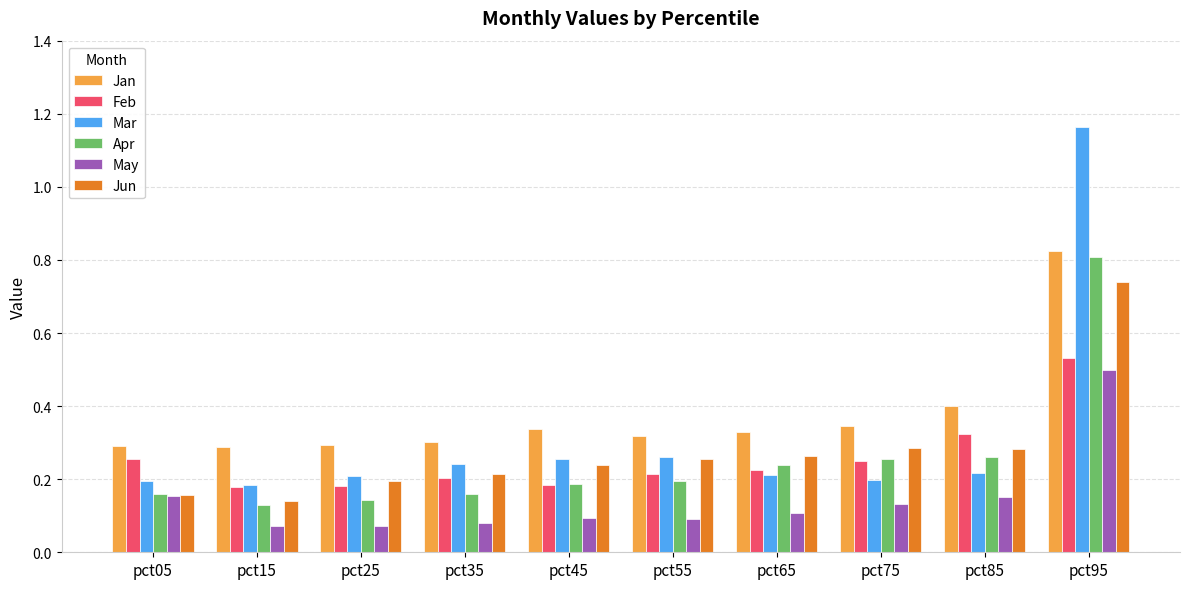

What is the difference between the maximum and minimum values in the May series?

0.4